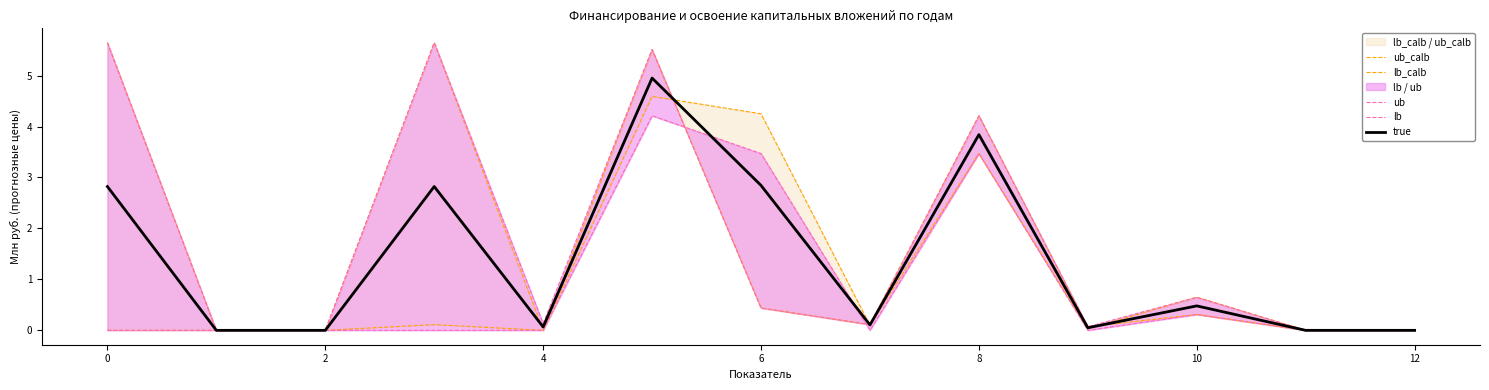

In true, how many points are lower than both neighbors (excluding endpoints)?

3